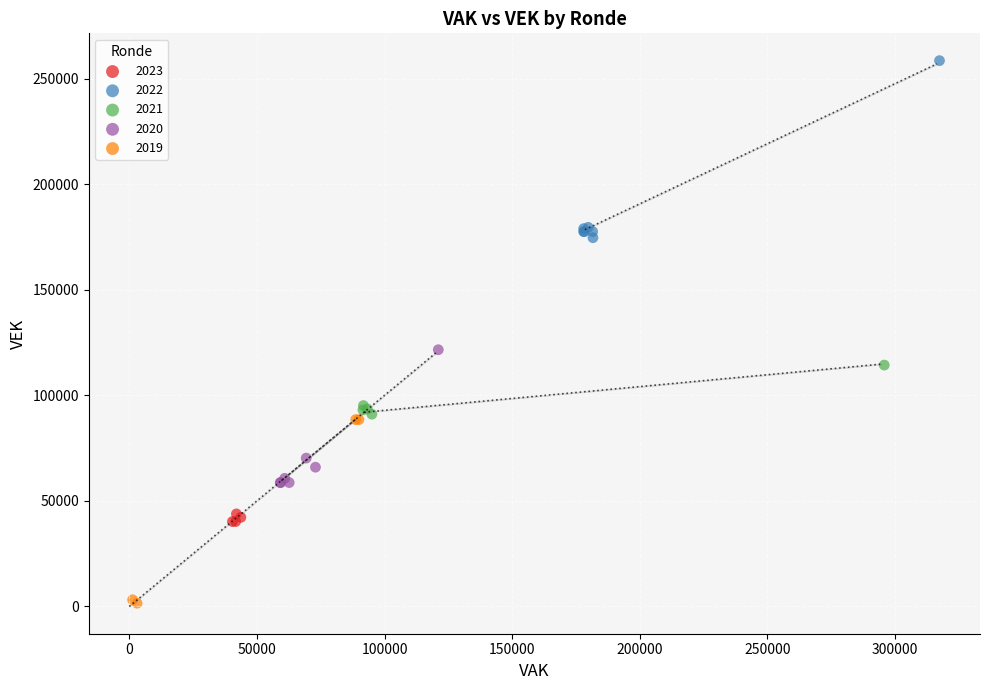

Which series reaches the maximum Y coordinate?

2022